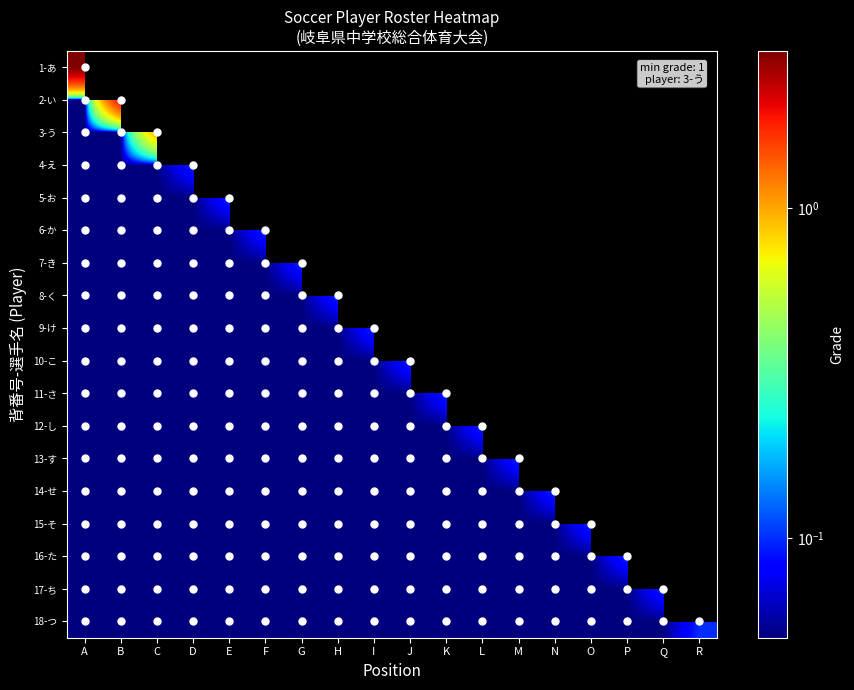

What is the maximum value for 6-か?

0.1